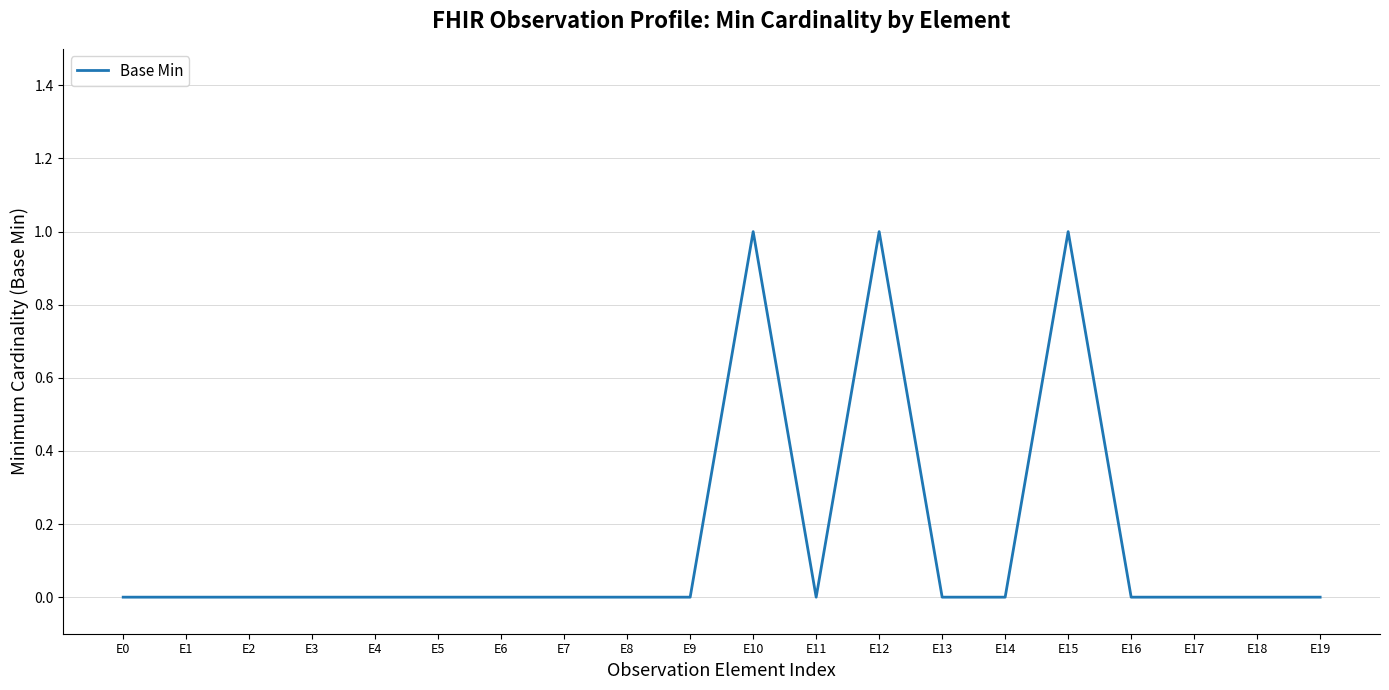

The value at E9 is -1. True or false?

False